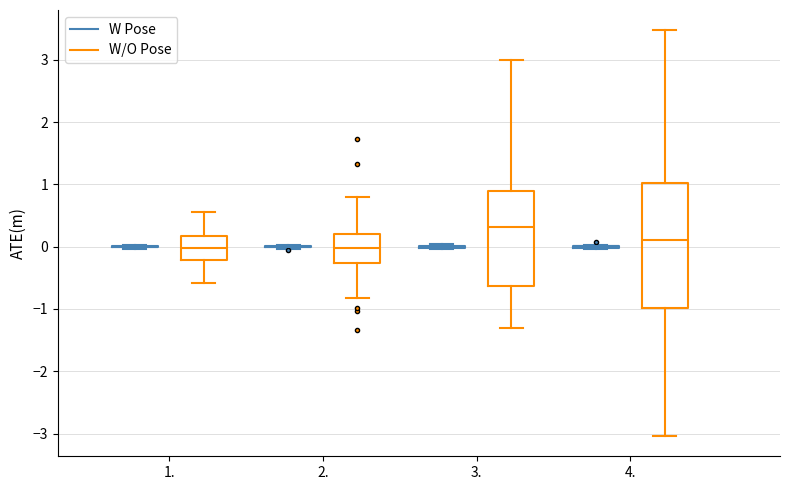

Where is the upper edge of the box for 4. (W/O Pose) on the y-axis? The values are not printed on the chart, so give them approximately, as read against the axis.

1.0